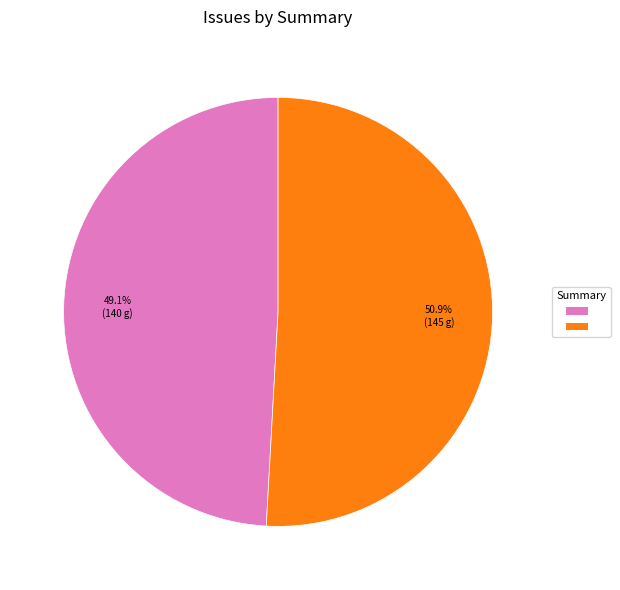

Is there any slice that represents more than half of the pie?

Yes